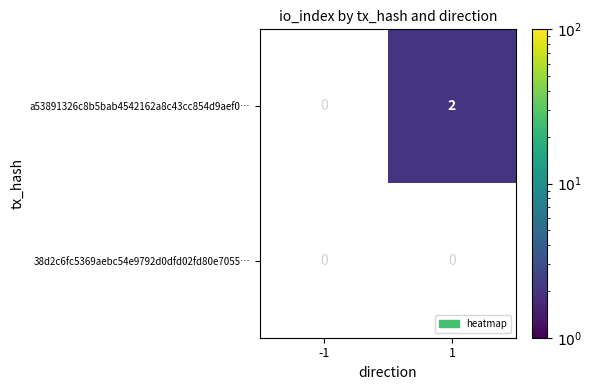

Which series changed the most between -1 and 1?

a53891326c8b5bab4542162a8c43cc854d9aef0…